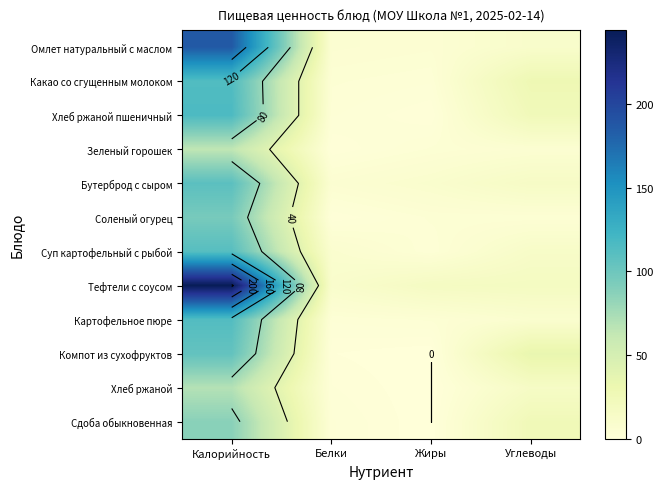

At which category is the sum across all series the highest?

Калорийность